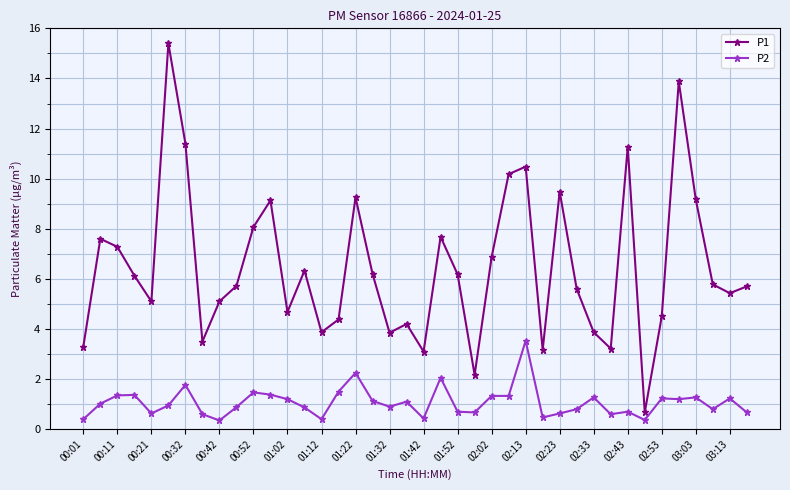

Does the chart display data point markers on the line(s)?

Yes